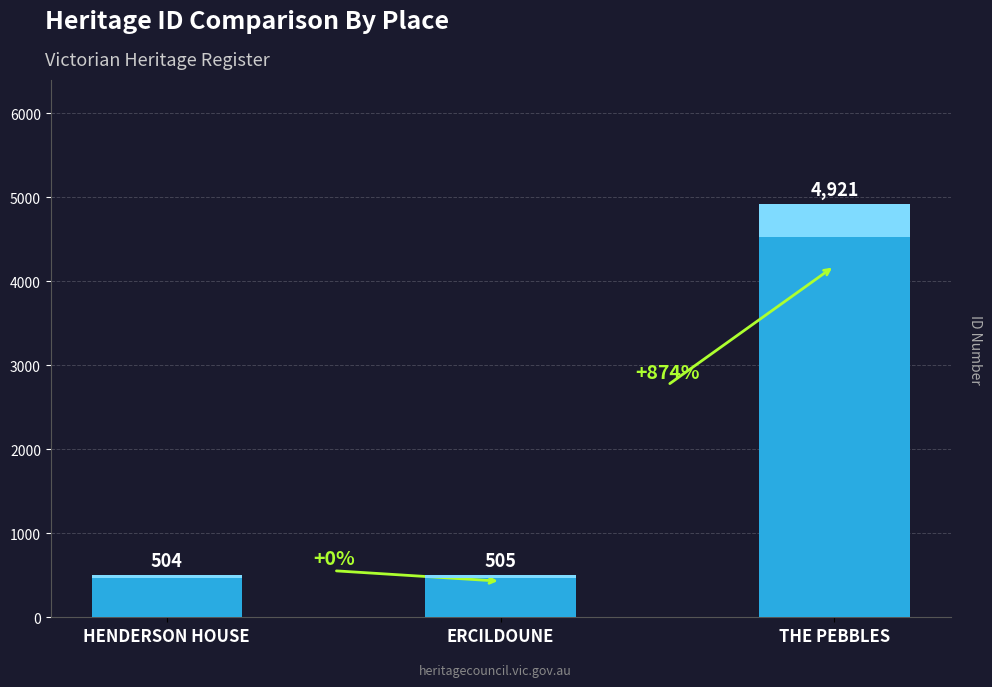

How many values exceed 505?

1